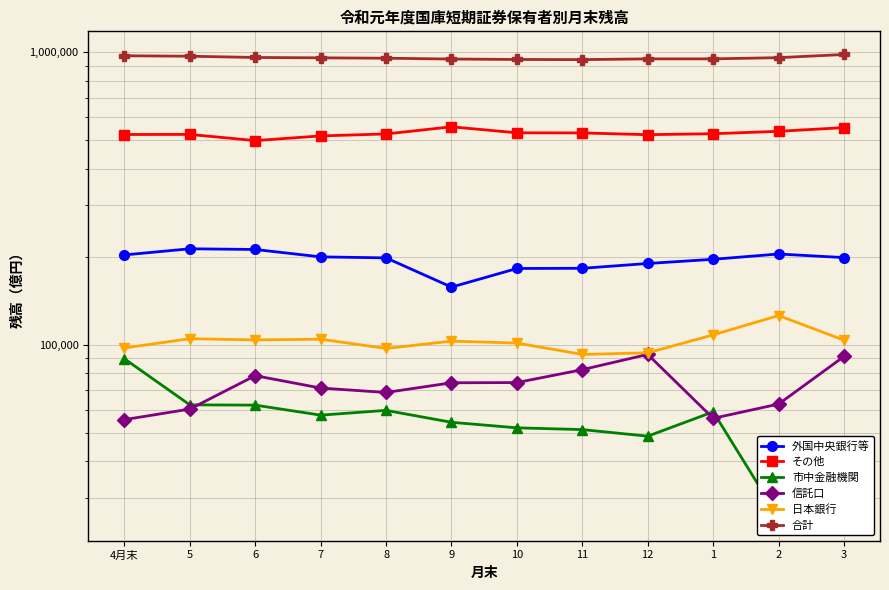

Is the value of 日本銀行 at 10 greater than the value of 合計 at 3?

No